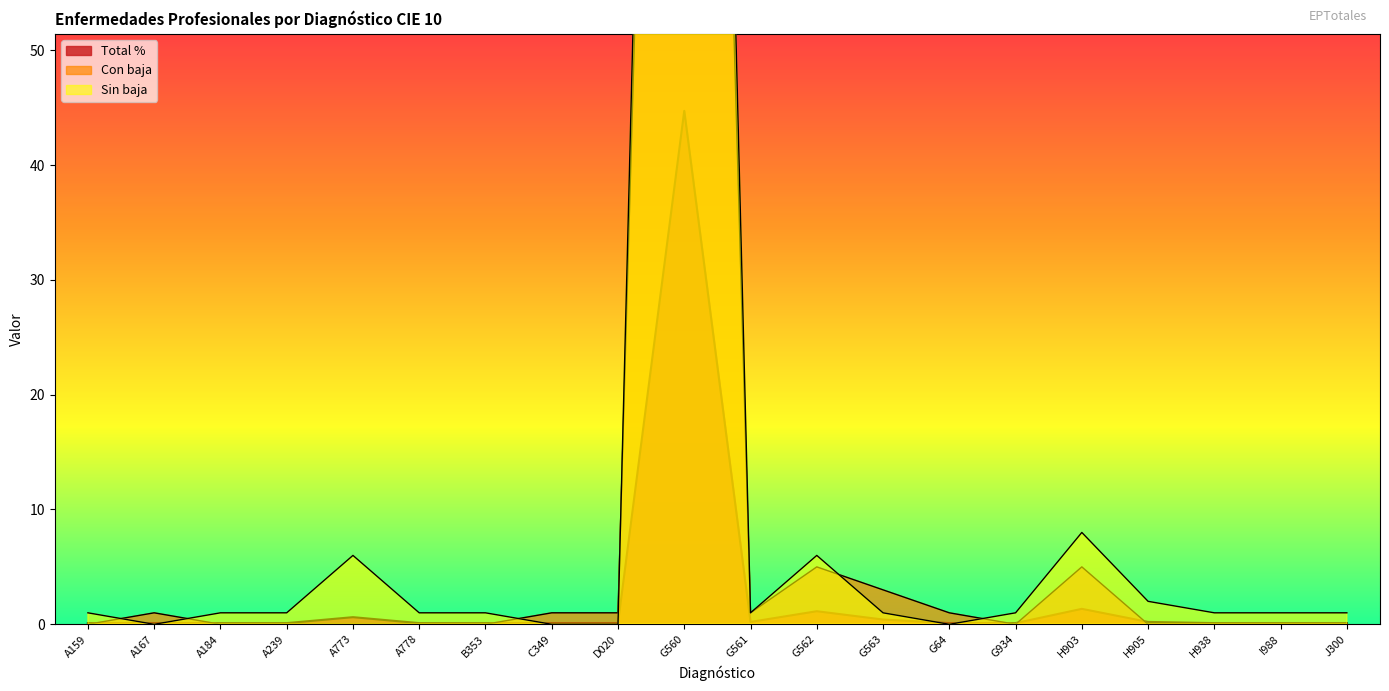

At which label does Sin baja first exceed 1?

A773